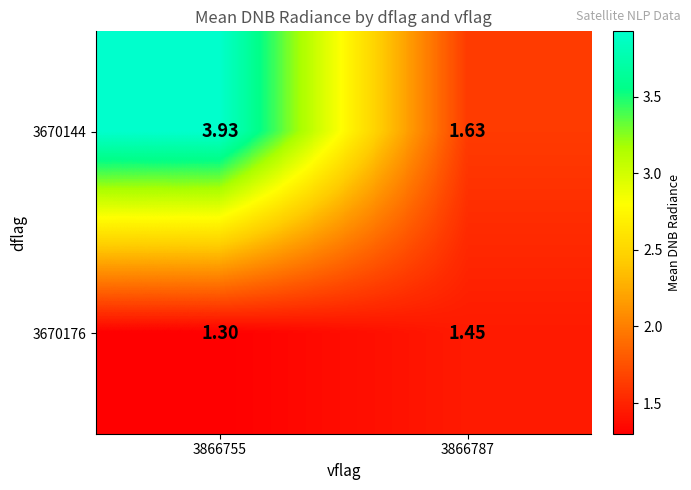

Rank the series at 3866755 from lowest to highest value.

3670176, 3670144